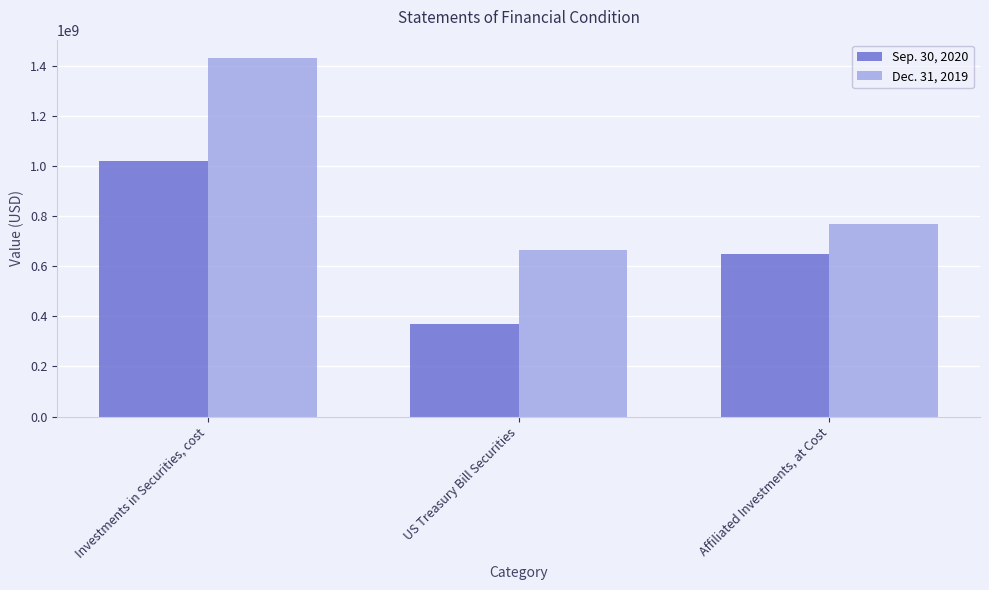

Read the Dec. 31, 2019 value at Investments in Securities, cost, to the nearest 100.

1432111800